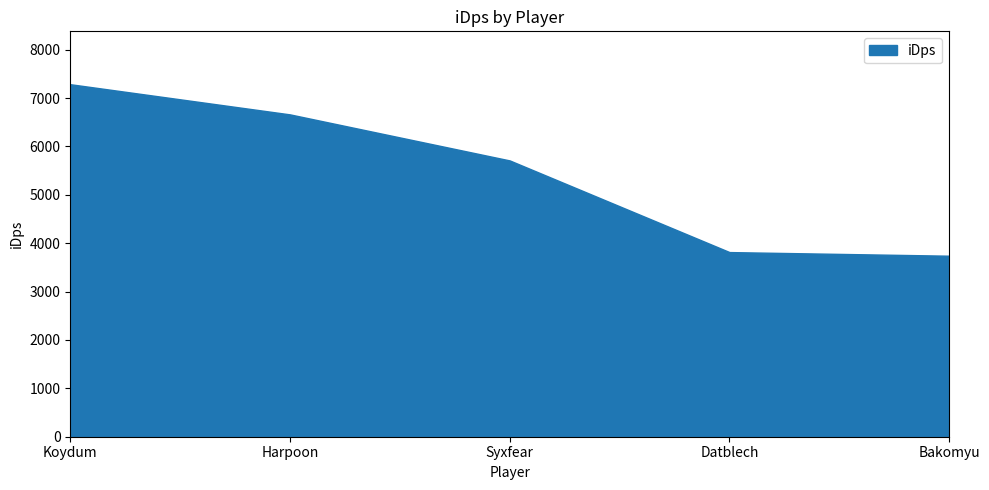

Which category has the highest value across all series?

Koydum